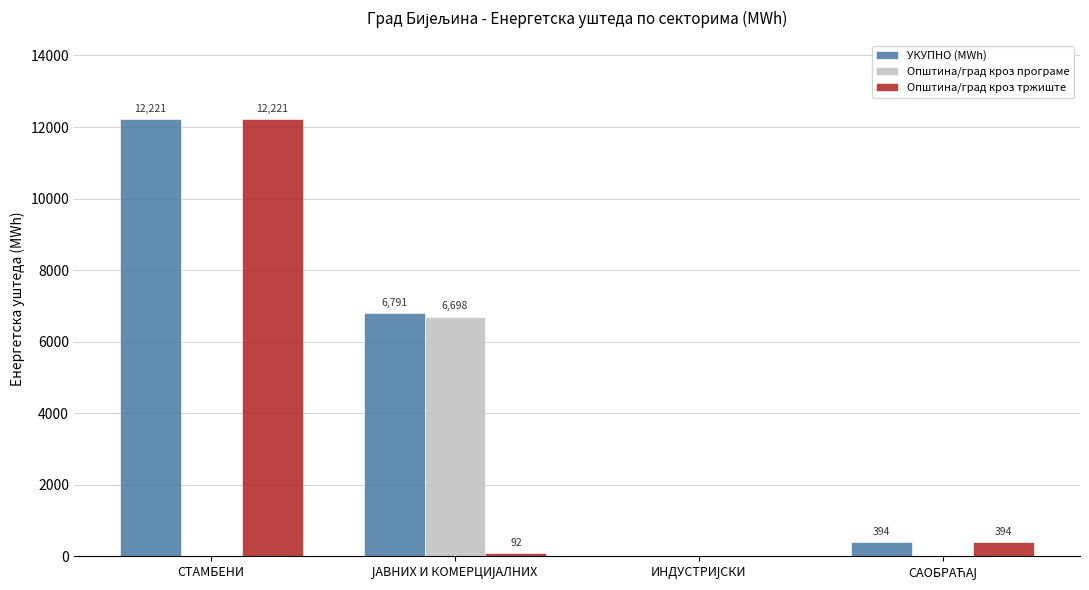

How many data points does each series have?

4